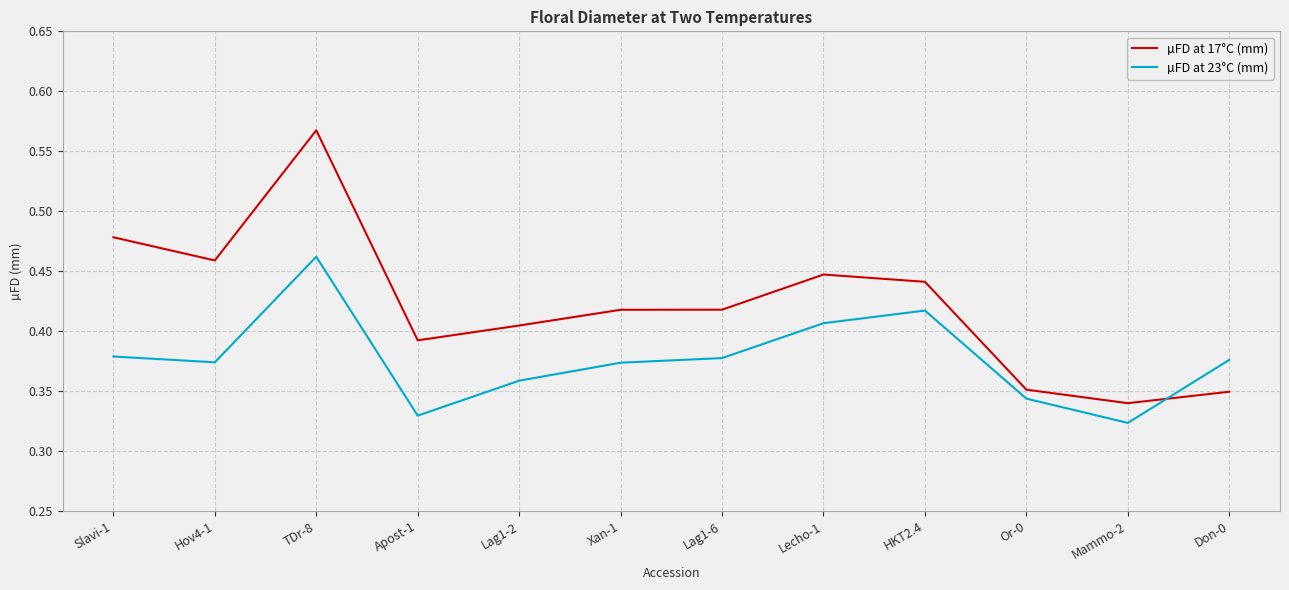

At which label does µFD at 17°C (mm) reach its peak?

TDr-8